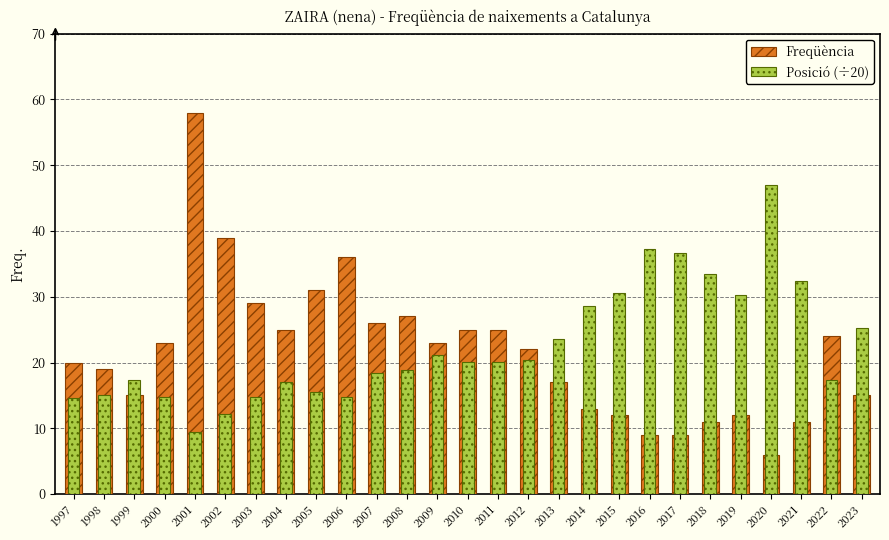

The Posició (÷20) series shows 9.9 at 2011. True or false?

False